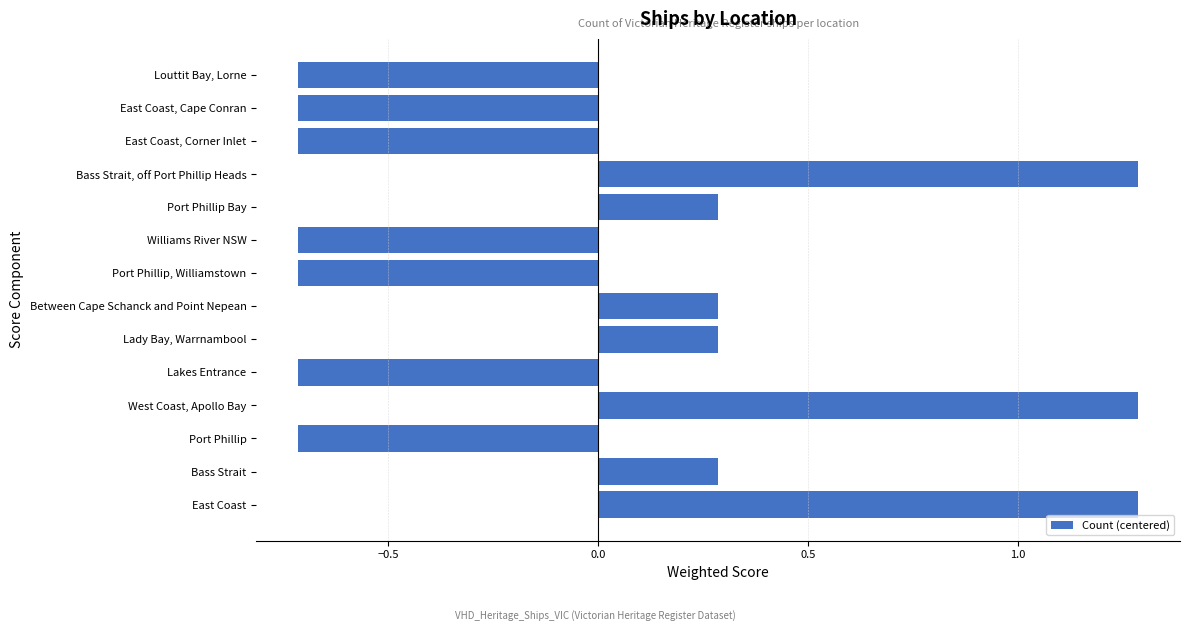

What is the minimum value shown in the chart?

-0.7